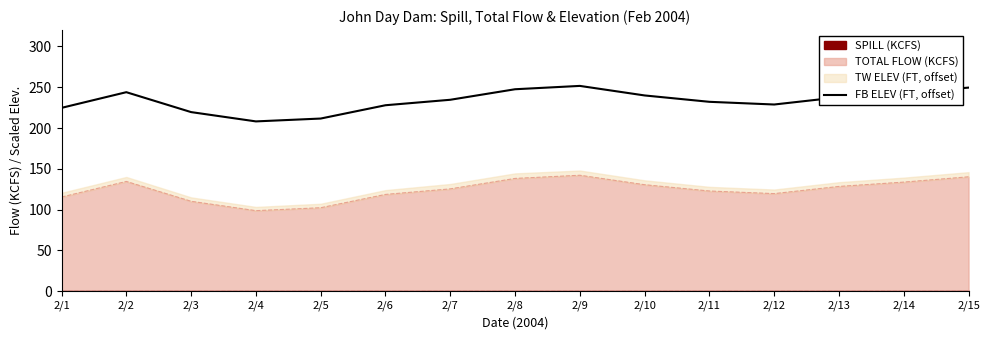

Between 2/5 and 2/1, which is larger?

2/1